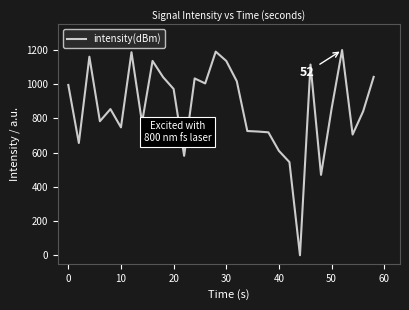

How many lines are shown in the chart?

1